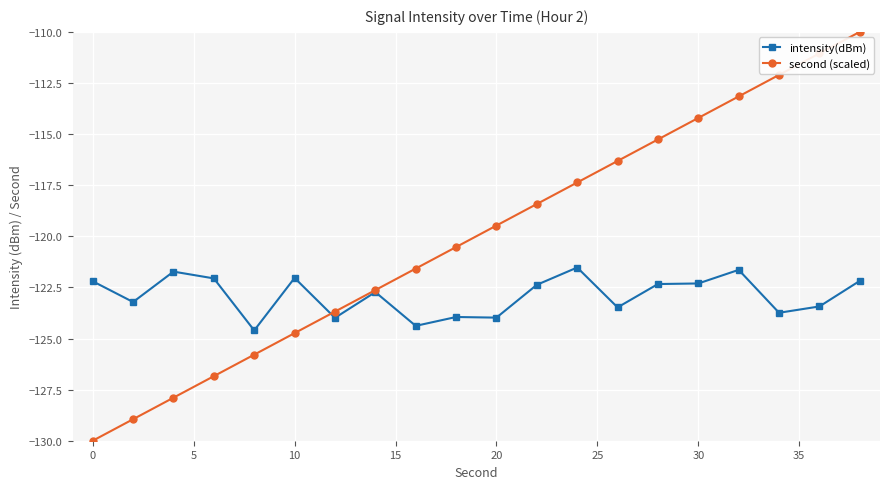

Which series has the widest spread of values?

second (scaled)